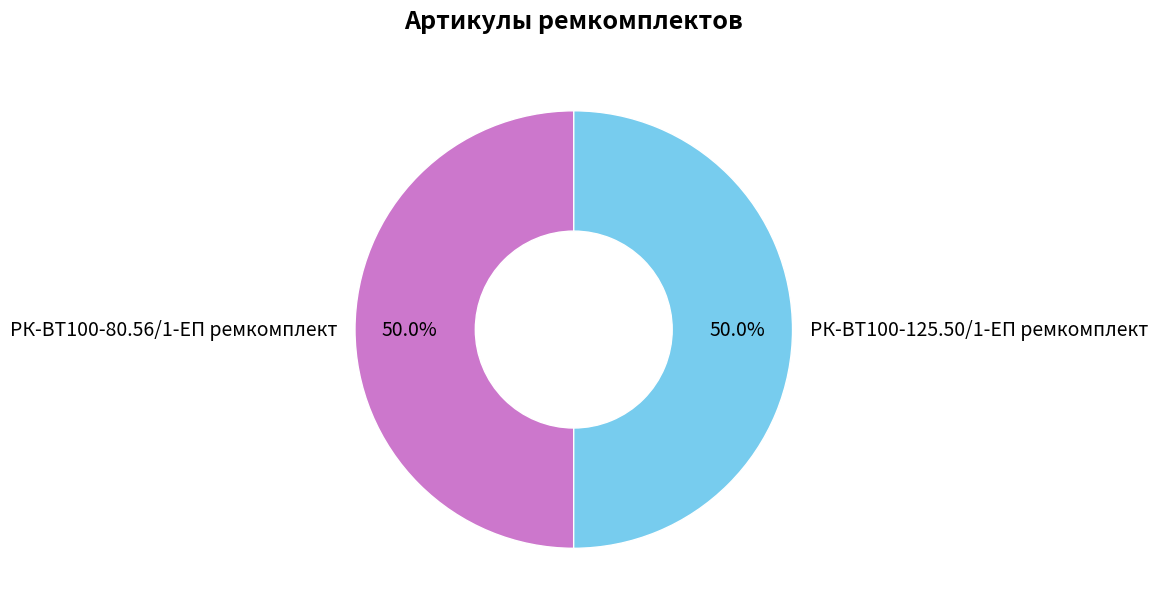

Approximately how many times larger is the value at РК-ВТ100-125.50/1-ЕП ремкомплект compared to РК-ВТ100-80.56/1-ЕП ремкомплект?

1.0